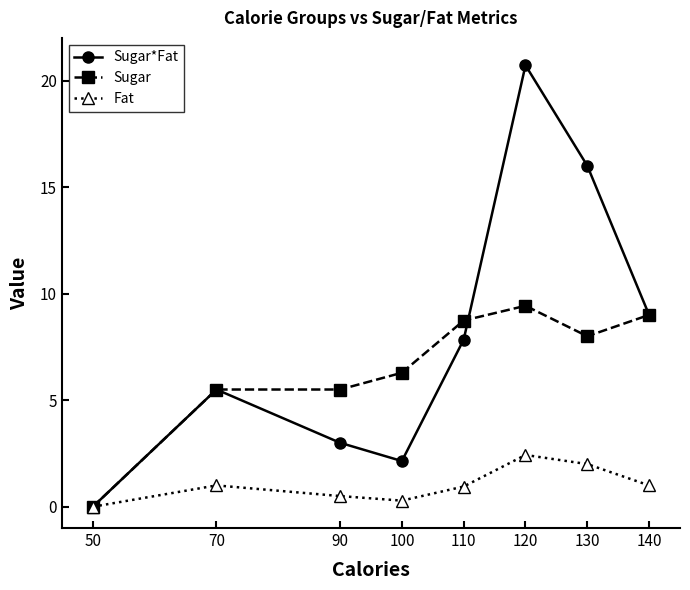

Is the value of Sugar*Fat at 140 greater than the value of Fat at 100?

Yes